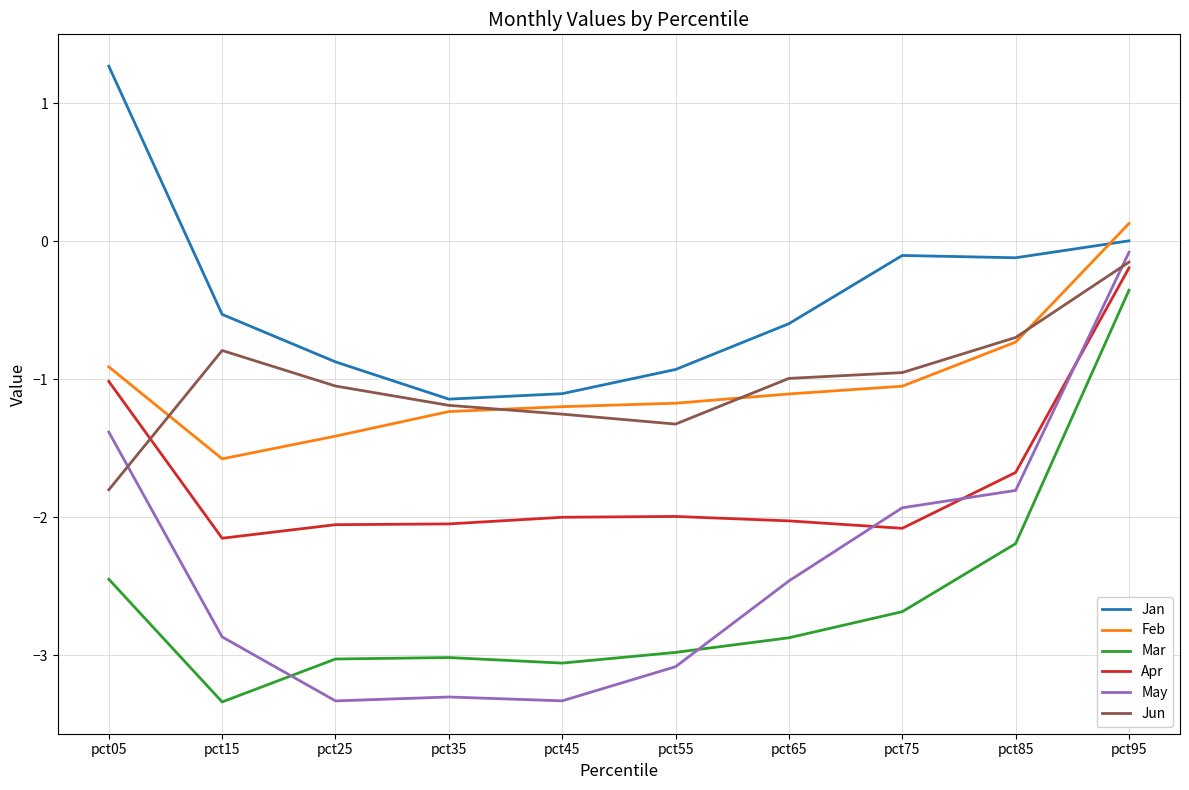

The value of Jan at pct25 is -0.9. True or false?

True